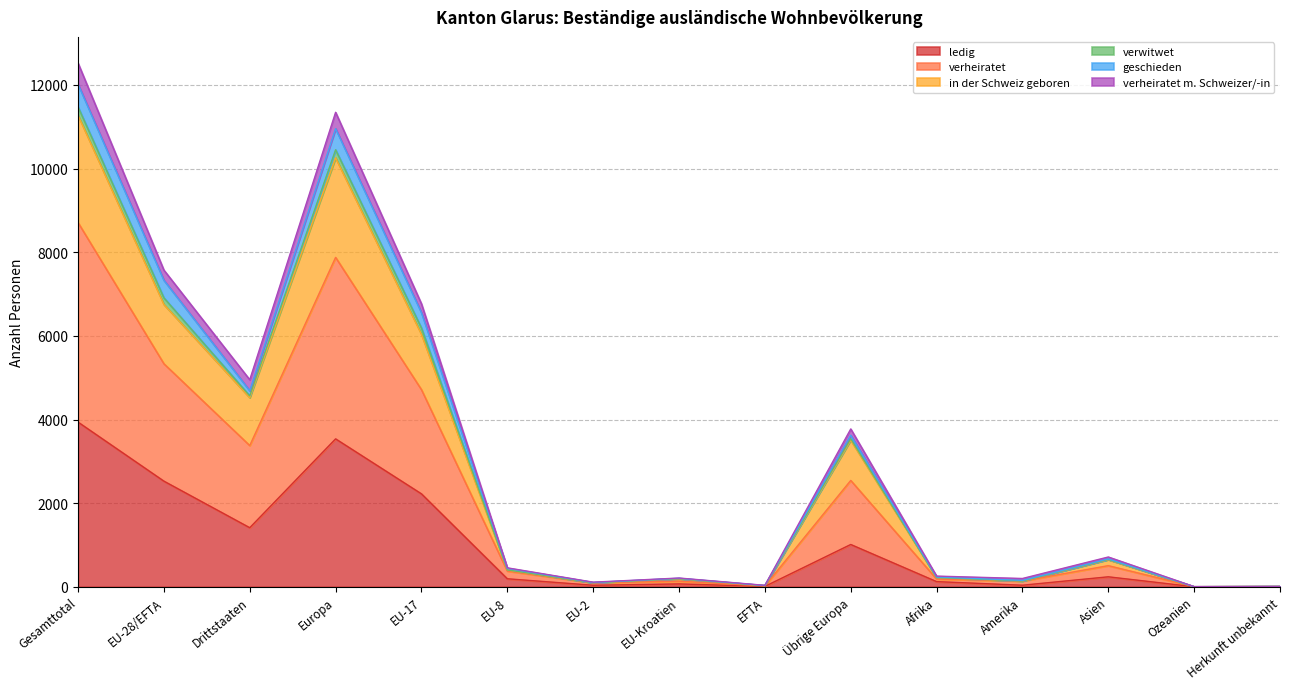

What is the highest value of the ledig series?

3938